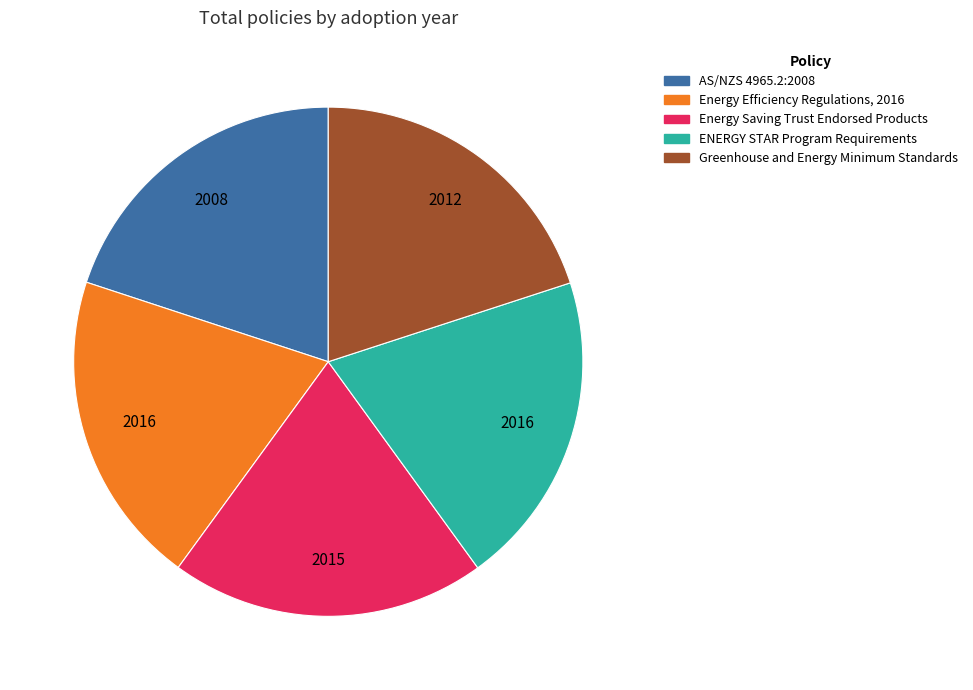

Is it true that ENERGY STAR Program Requirements is 20% of the pie?

True